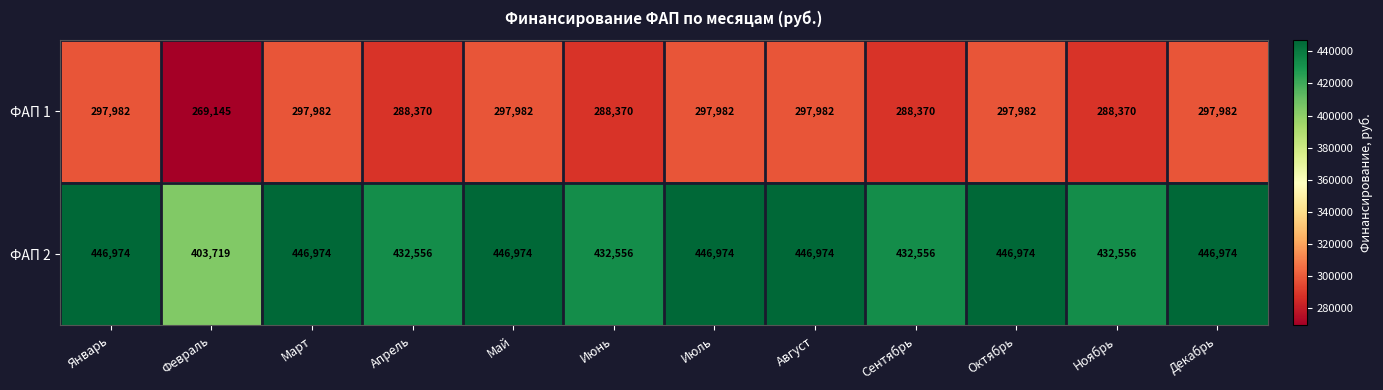

Which category has the lowest value in the ФАП 2 series?

Февраль